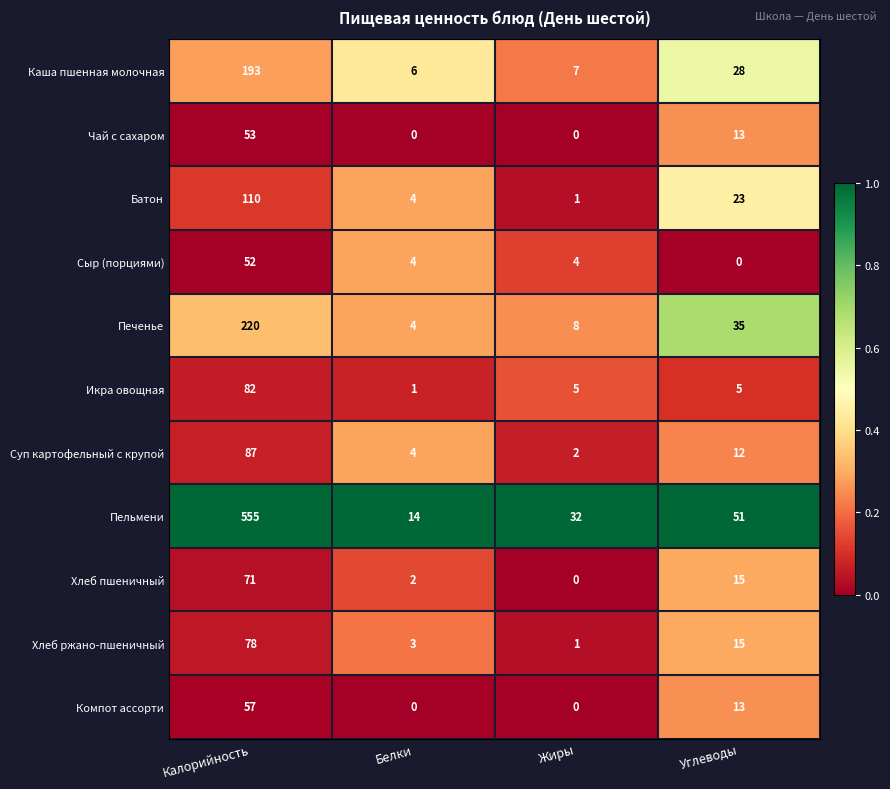

What is the difference between the highest and lowest values at Углеводы?

51